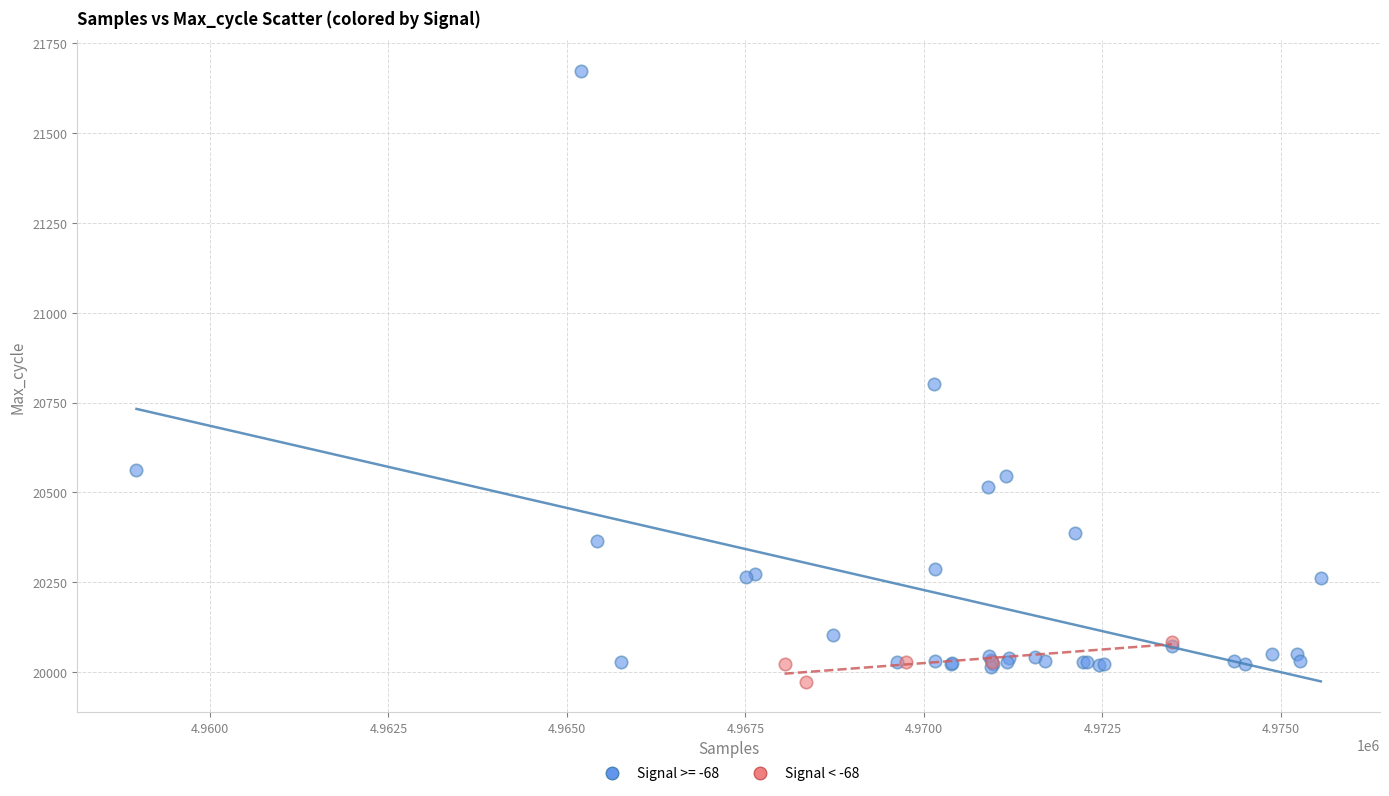

Which series has the largest Y range (max minus min)?

Signal >= -68